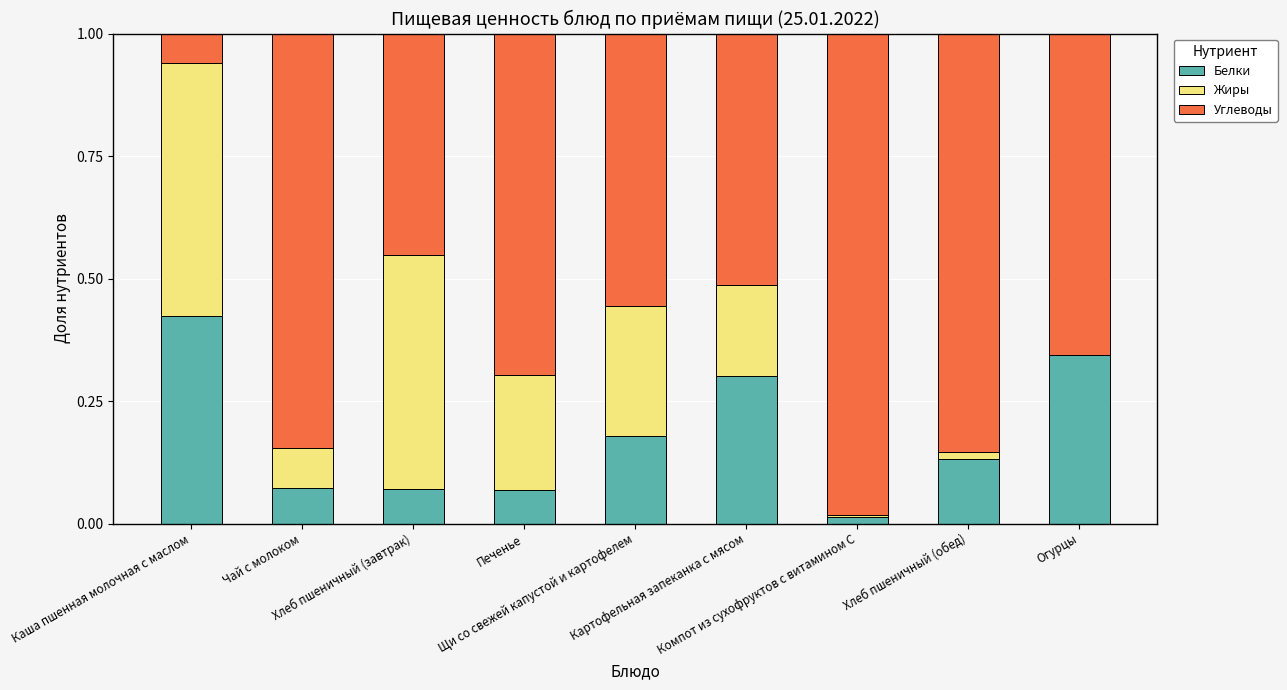

How many data points does each series have?

9